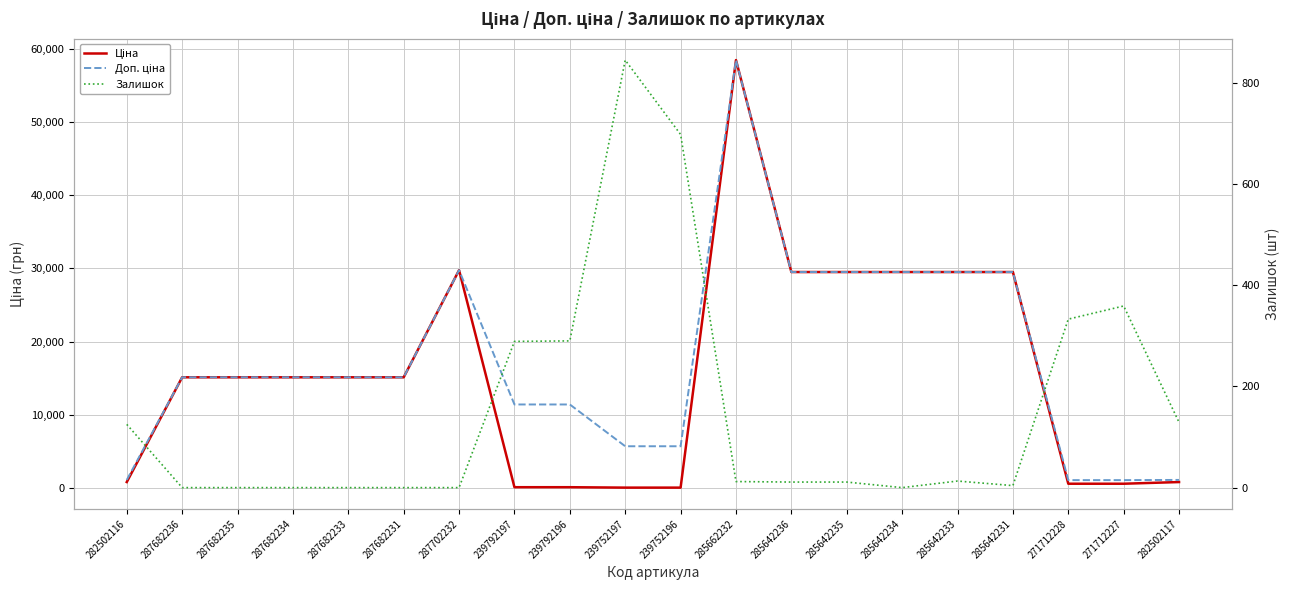

Where is Ціна nearest to the value 29241?

285642236